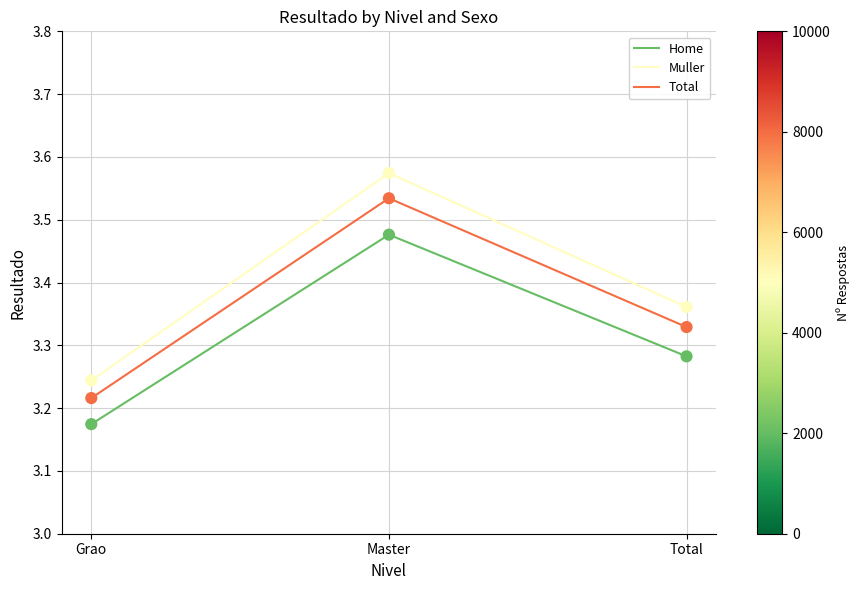

At how many categories does at least one series exceed 3?

3